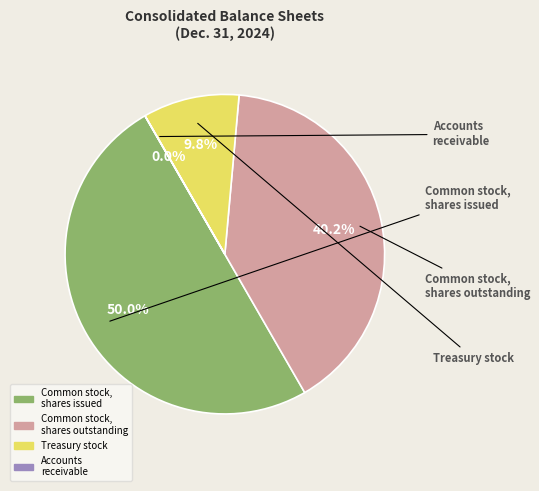

What is the smallest slice in the pie chart?

Accounts receivable